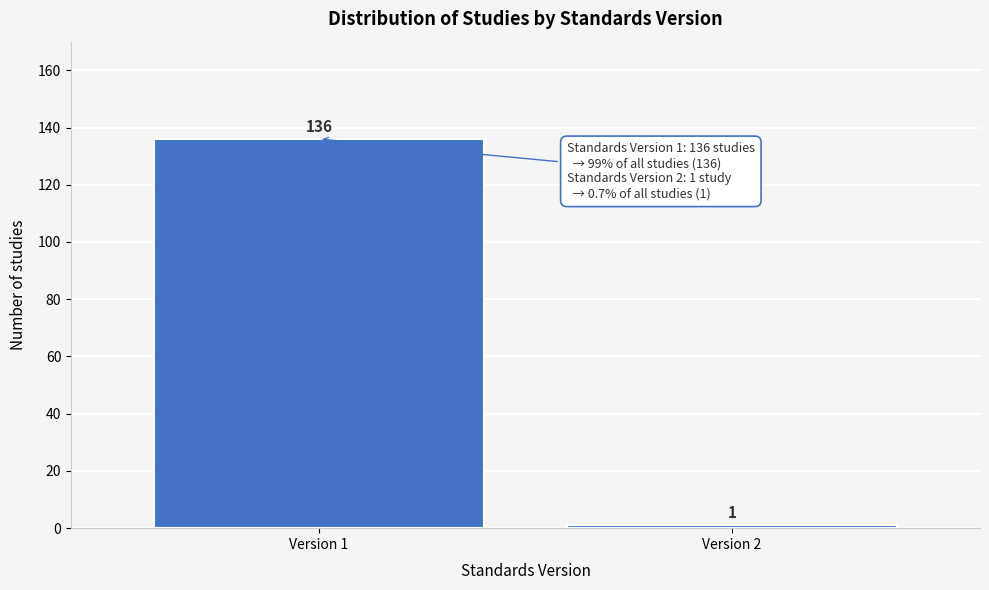

Reading left to right, list all the values displayed in this chart.

136	1